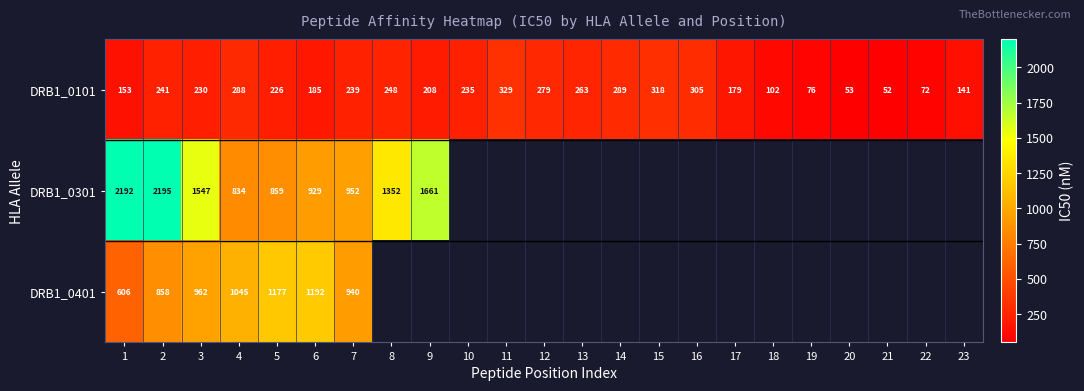

How many values in the DRB1_0101 series are below 229?

11